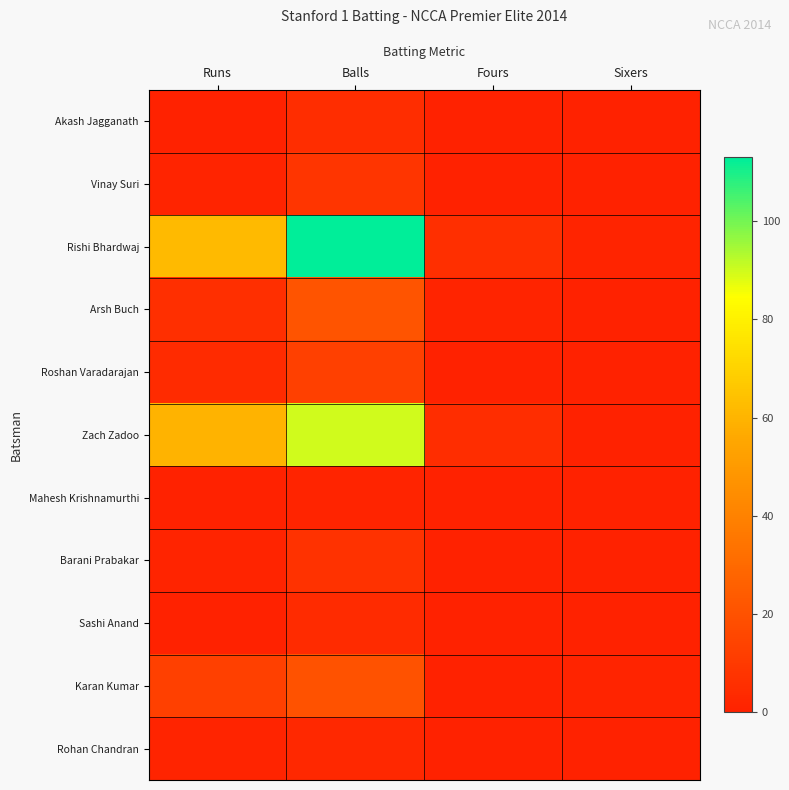

At Sixers, list the series in order from smallest to largest.

Akash Jagganath, Vinay Suri, Arsh Buch, Roshan Varadarajan, Zach Zadoo, Mahesh Krishnamurthi, Barani Prabakar, Sashi Anand, Rohan Chandran, Rishi Bhardwaj, Karan Kumar